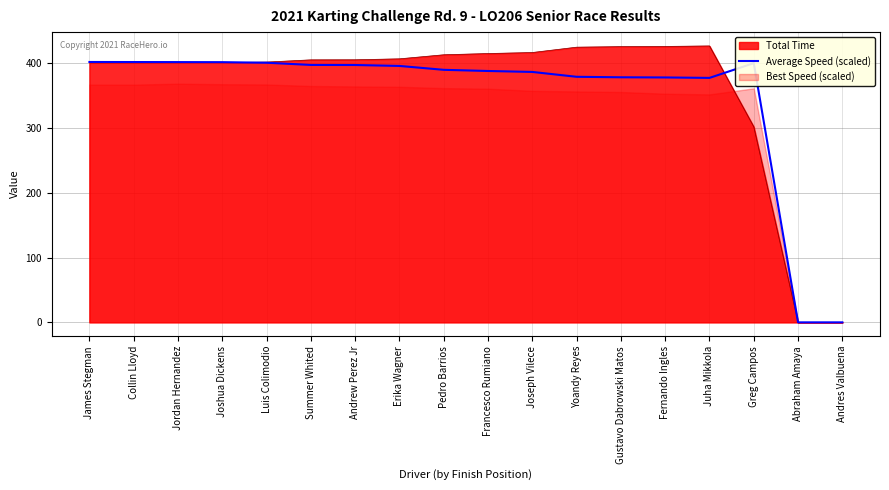

What position from the left is Gustavo Dabrowski Matos?

13